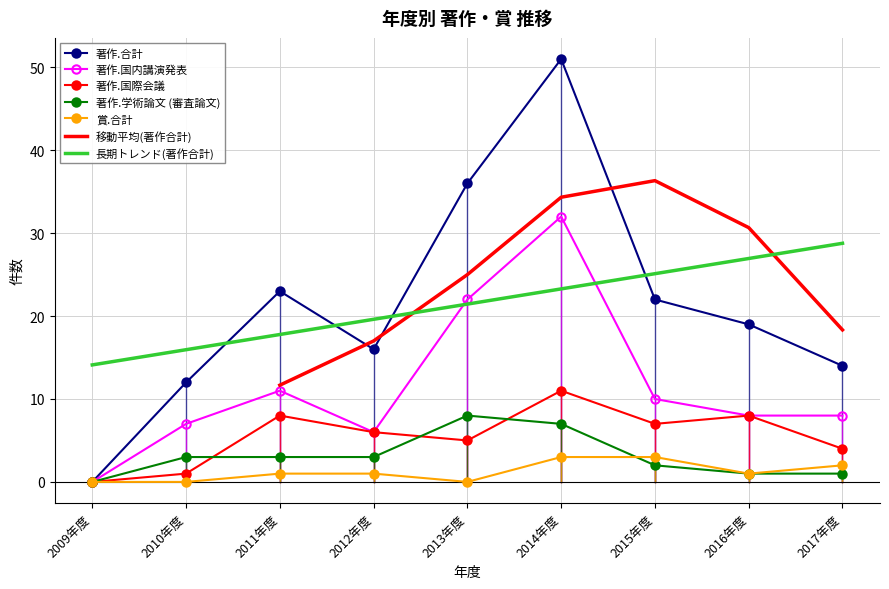

Which has a higher value, 2013年度 or 2011年度?

2013年度